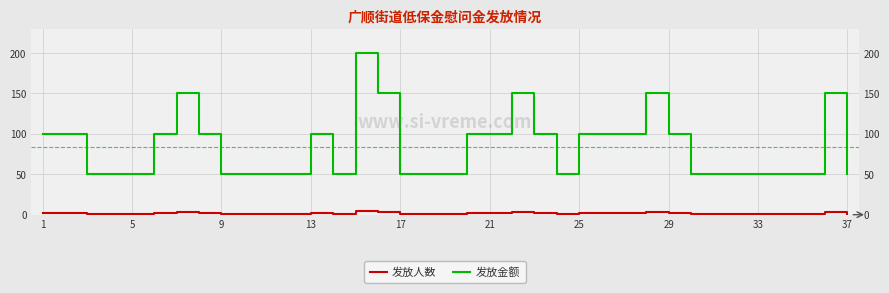

What is the difference between the maximum and minimum values in the 发放金额 series?

150